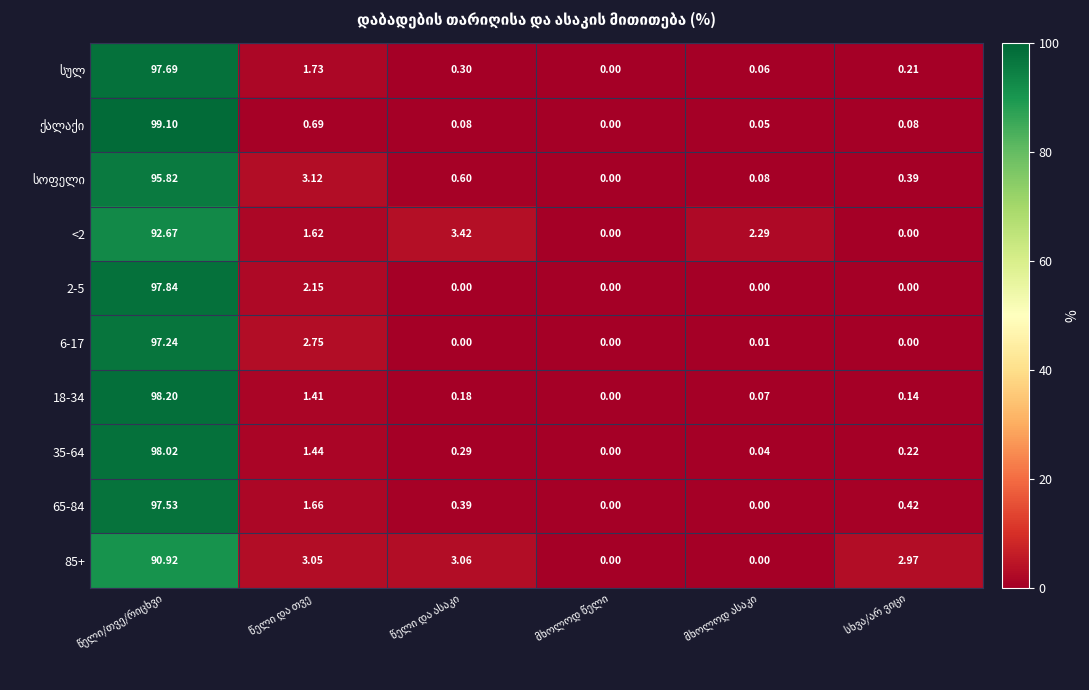

How many data points does each series have?

6